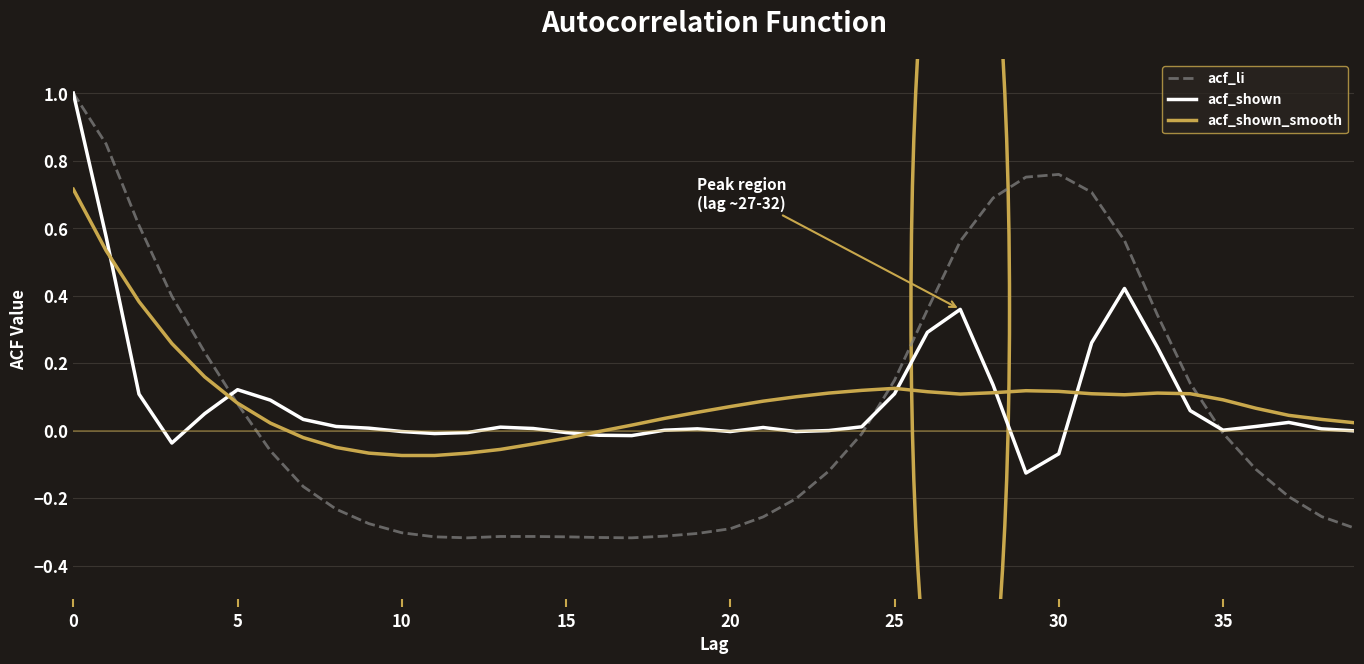

In acf_shown, how many points are higher than both neighbors (excluding endpoints)?

7